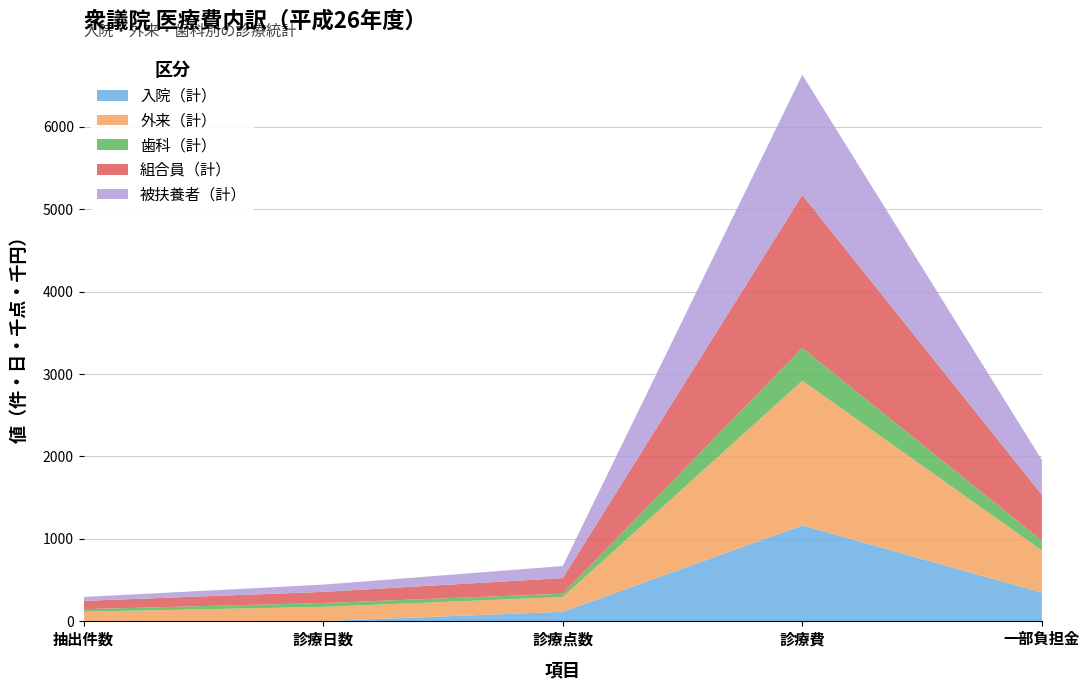

At which category is the sum across all series the highest?

診療費